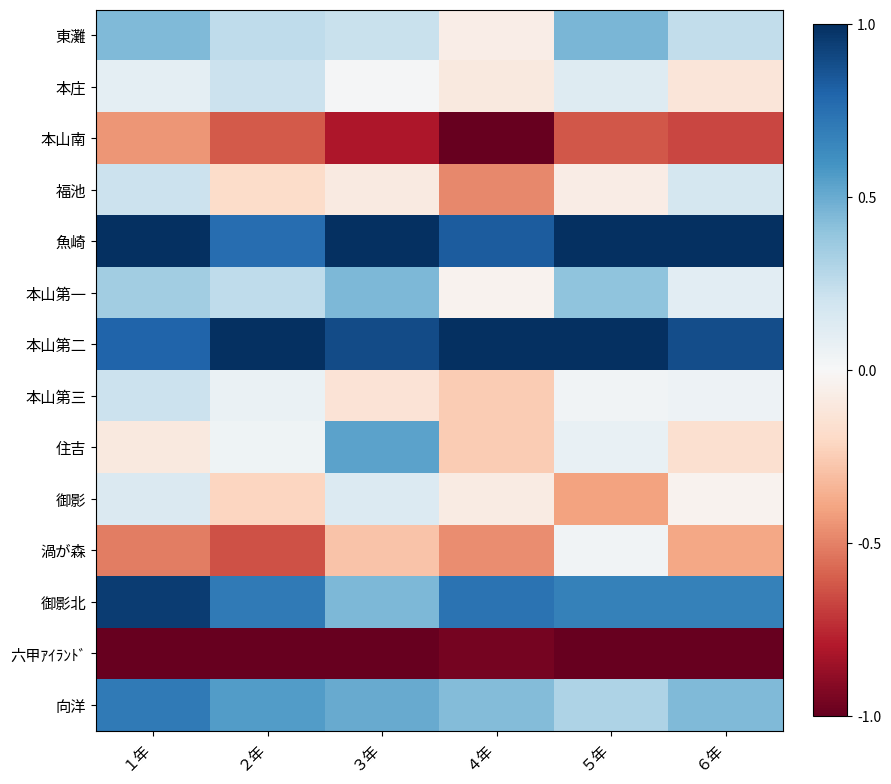

Reading right to left, list all the values displayed in this chart.

東灘: ６年=0.2	５年=0.5	４年=-0.1	３年=0.2	２年=0.3	１年=0.4
本庄: ６年=-0.1	５年=0.1	４年=-0.1	３年=0.0	２年=0.2	１年=0.1
本山南: ６年=-0.7	５年=-0.6	４年=-1.0	３年=-0.8	２年=-0.6	１年=-0.4
福池: ６年=0.2	５年=-0.1	４年=-0.5	３年=-0.1	２年=-0.2	１年=0.2
魚崎: ６年=1.0	５年=1.0	４年=0.8	３年=1.0	２年=0.8	１年=1.0
本山第一: ６年=0.1	５年=0.4	４年=-0.0	３年=0.4	２年=0.3	１年=0.3
本山第二: ６年=0.9	５年=1.0	４年=1.0	３年=0.9	２年=1.0	１年=0.8
本山第三: ６年=0.0	５年=0.0	４年=-0.3	３年=-0.1	２年=0.1	１年=0.2
住吉: ６年=-0.2	５年=0.1	４年=-0.3	３年=0.5	２年=0.0	１年=-0.1
御影: ６年=-0.0	５年=-0.4	４年=-0.1	３年=0.1	２年=-0.2	１年=0.1
渦が森: ６年=-0.4	５年=0.0	４年=-0.5	３年=-0.3	２年=-0.6	１年=-0.5
御影北: ６年=0.7	５年=0.7	４年=0.7	３年=0.4	２年=0.7	１年=1.0
六甲ｱｲﾗﾝﾄﾞ: ６年=-1.0	５年=-1.0	４年=-1.0	３年=-1.0	２年=-1.0	１年=-1.0
向洋: ６年=0.4	５年=0.3	４年=0.4	３年=0.5	２年=0.6	１年=0.7